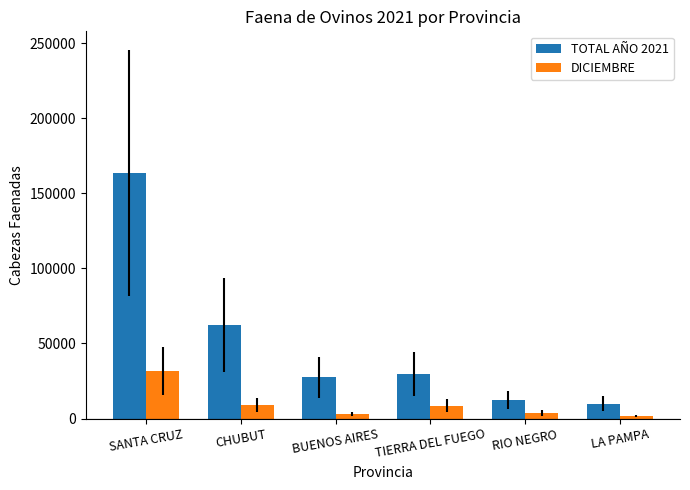

How many categories are shown in the chart?

6